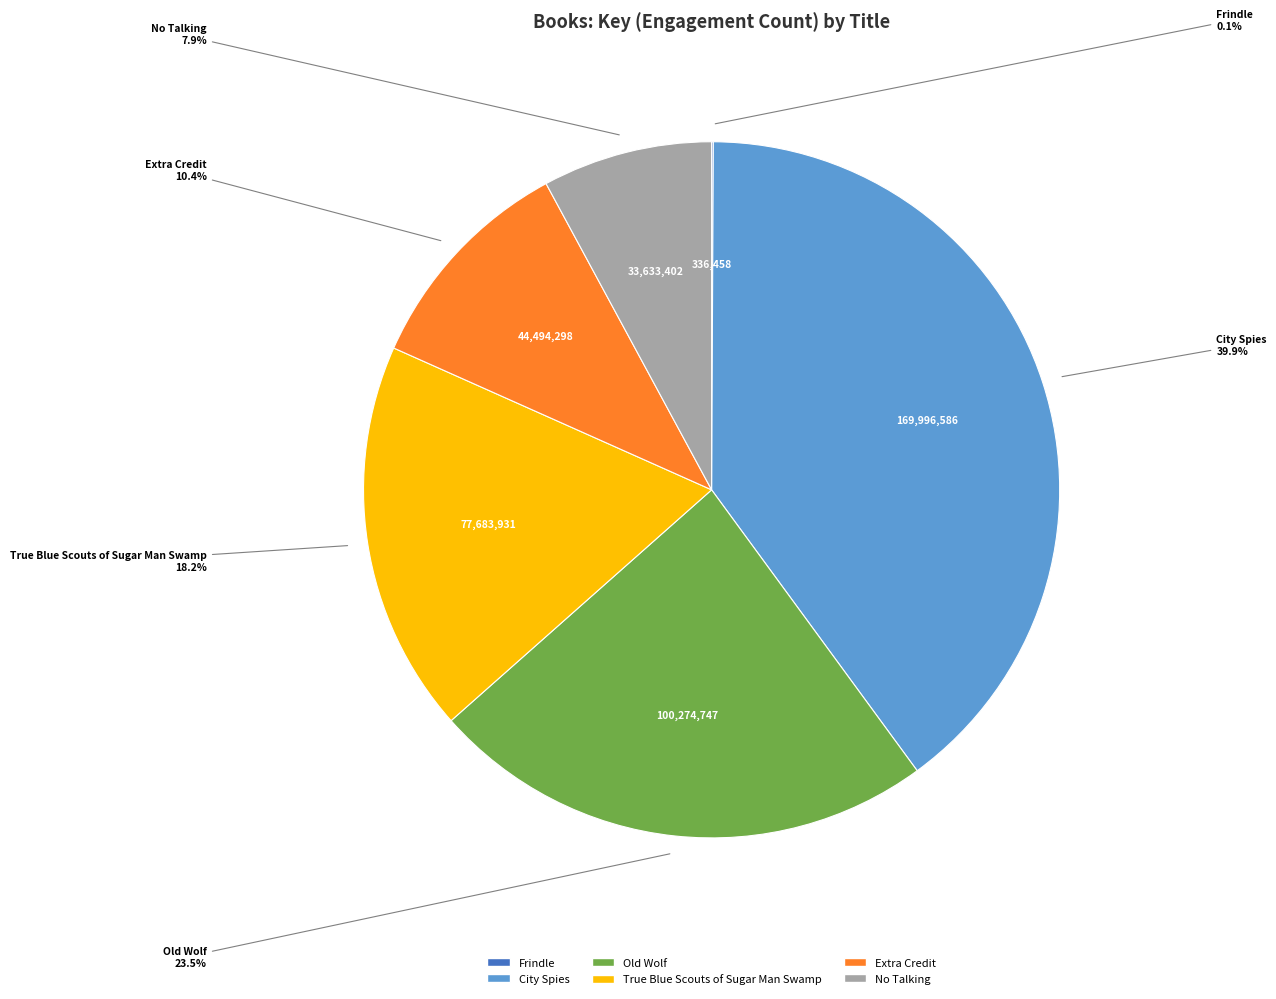

Which slice is the largest?

City Spies